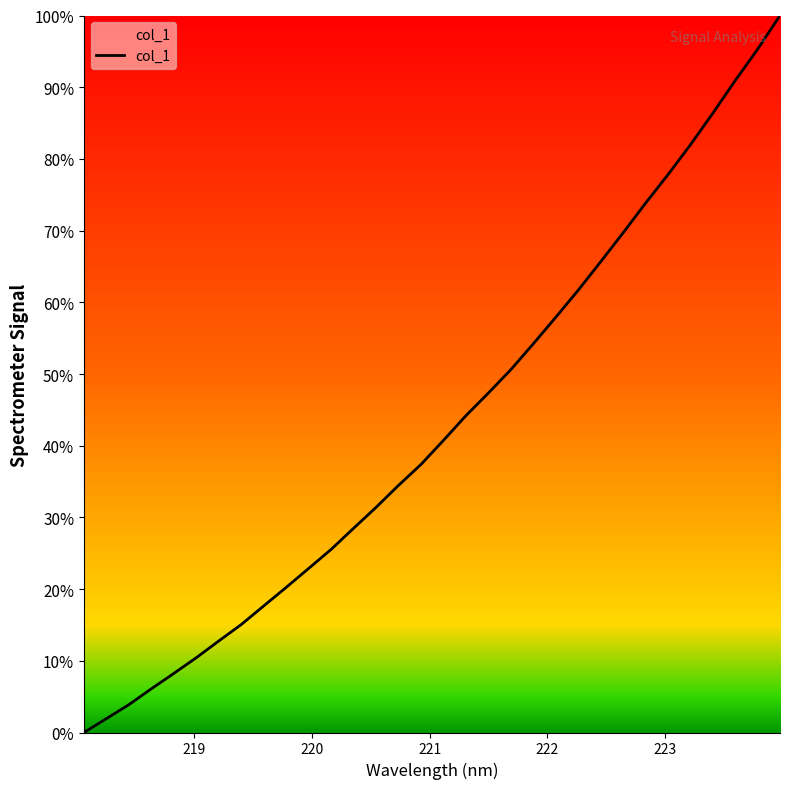

What is the greatest value displayed?

100.0